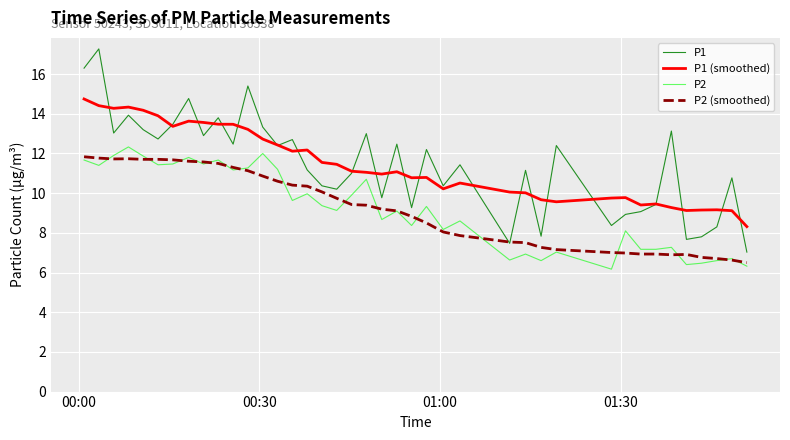

What is the lowest value of the P1 series?

7.0